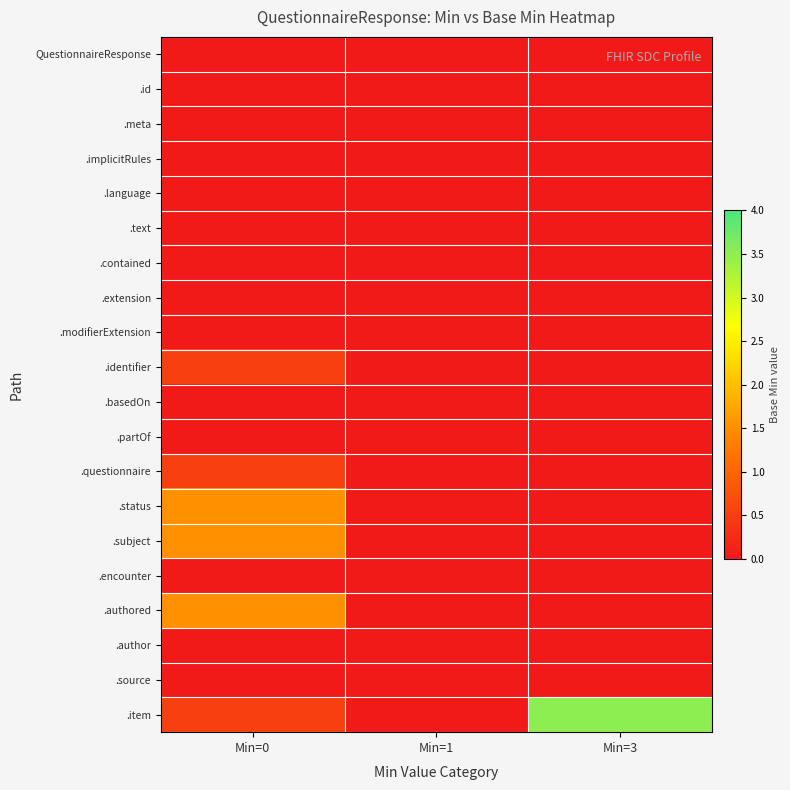

At which category is the sum across all series the highest?

Min=0